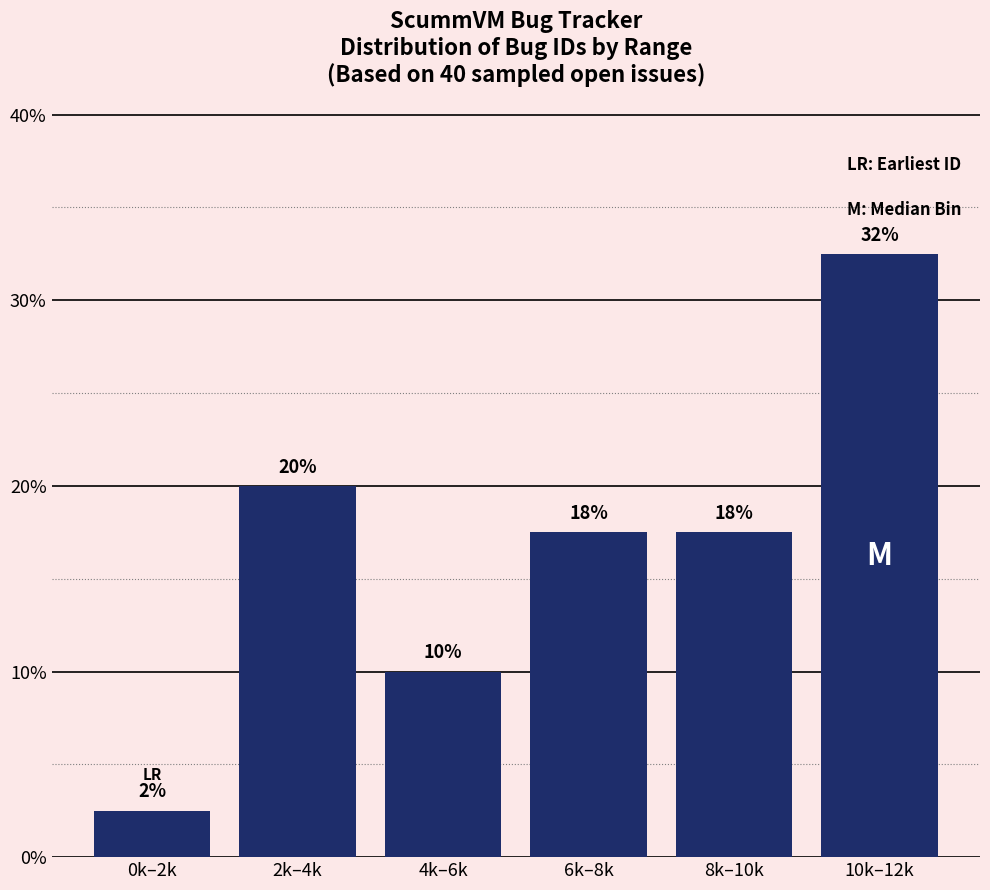

How many bars are there in total?

6